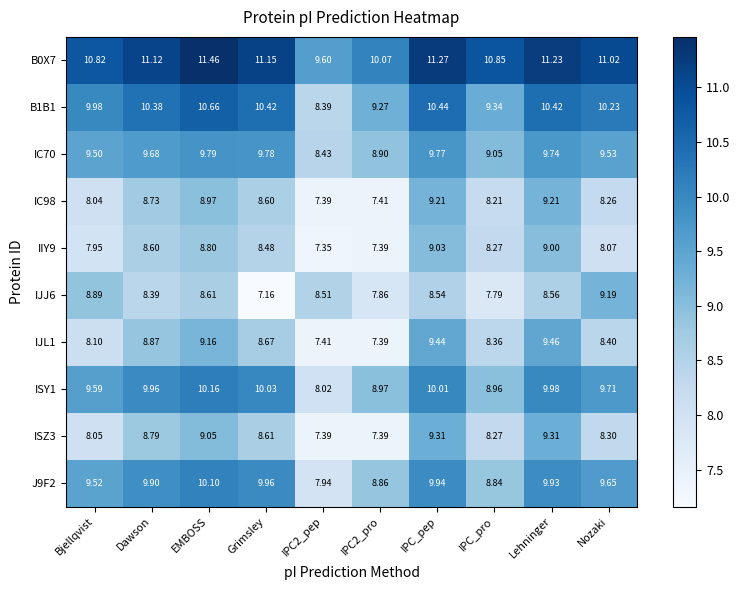

Where does the IIY9 series first go above 8?

Dawson